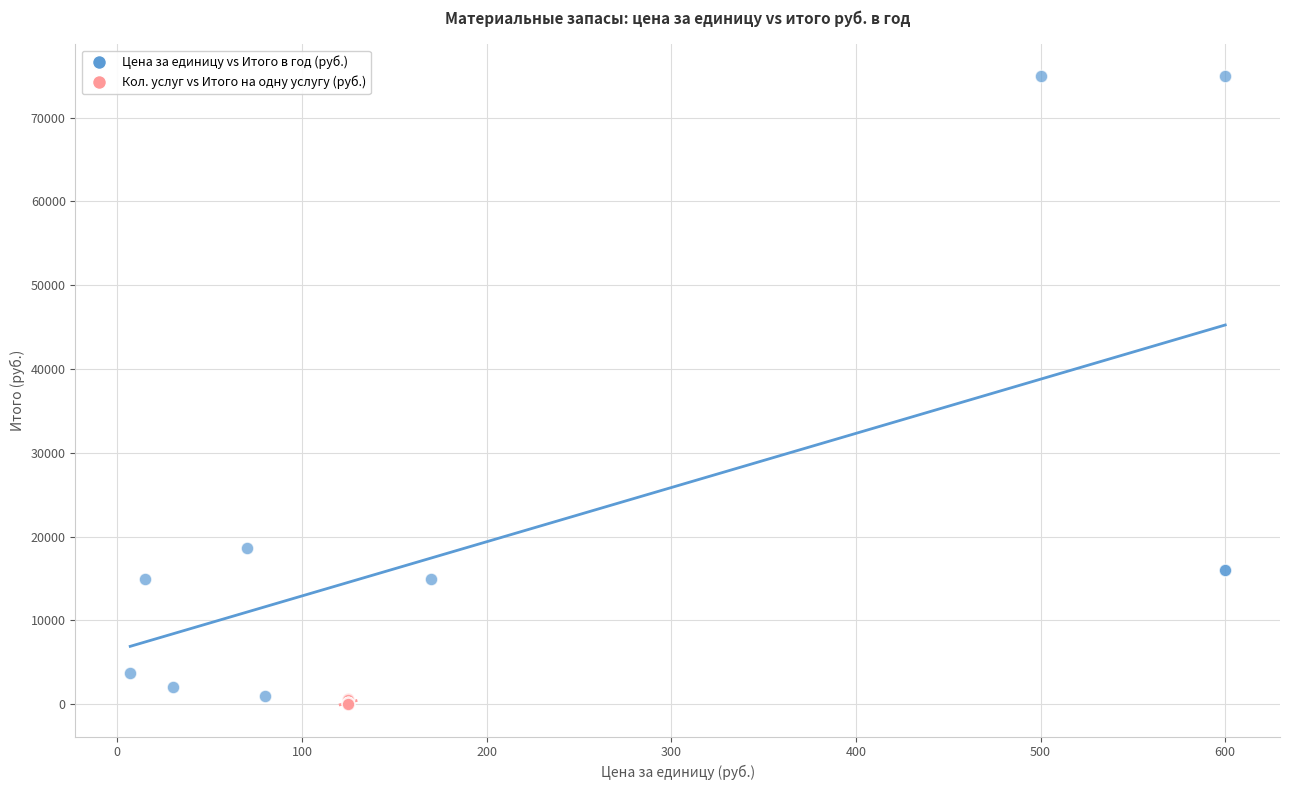

Which series reaches the maximum Y coordinate?

Цена за единицу vs Итого в год (руб.)